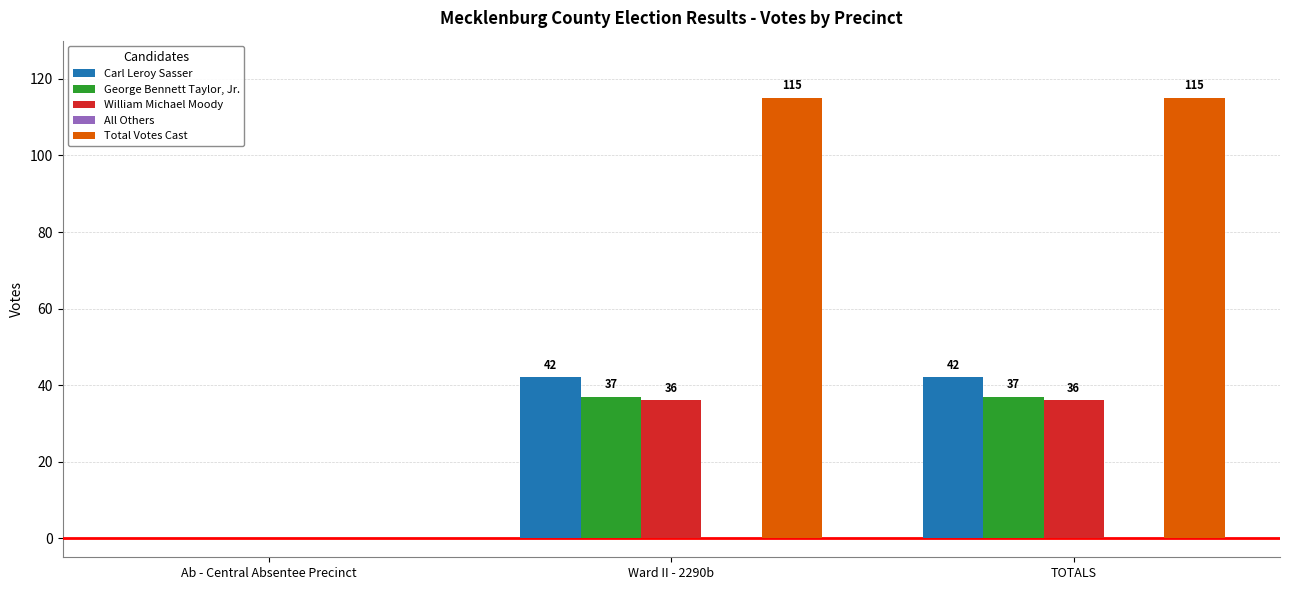

Where is Carl Leroy Sasser nearest to the value 21?

Ab - Central Absentee Precinct